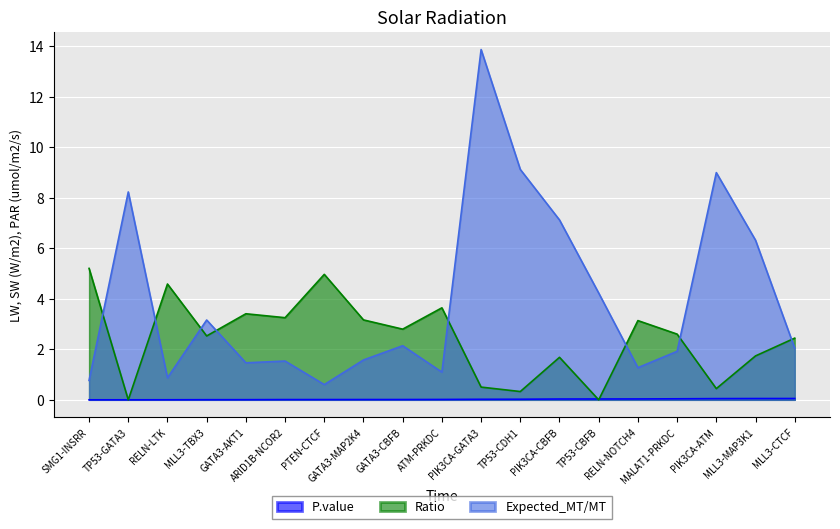

At GATA3-AKT1, list the series in order from largest to smallest.

Ratio, Expected_MT/MT, P.value